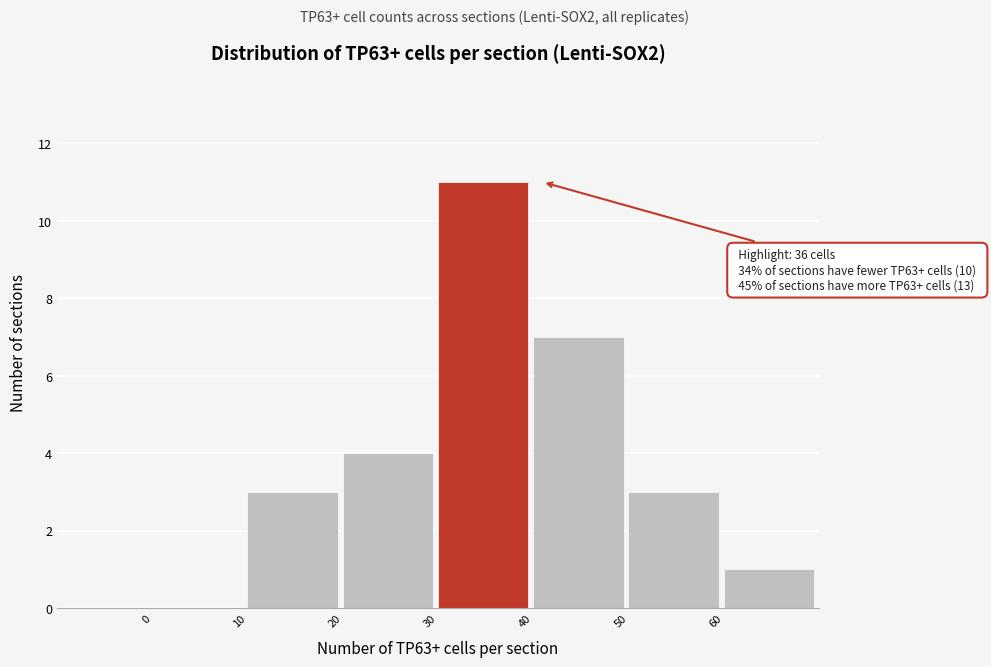

Which range on the x-axis has the tallest bar?

30 to 40